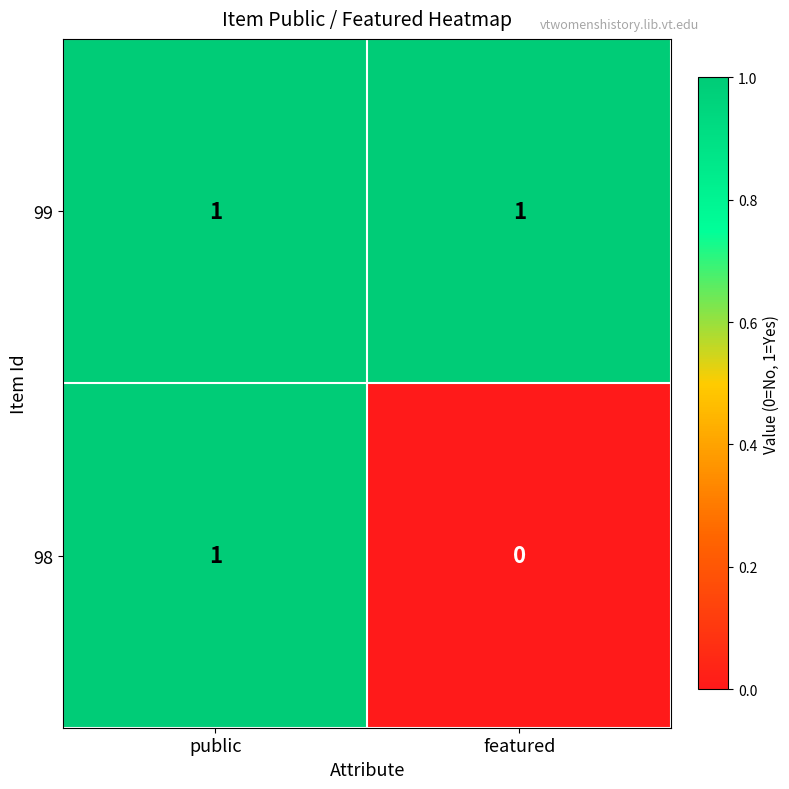

True or false: 99 has a value of 0 at featured.

False